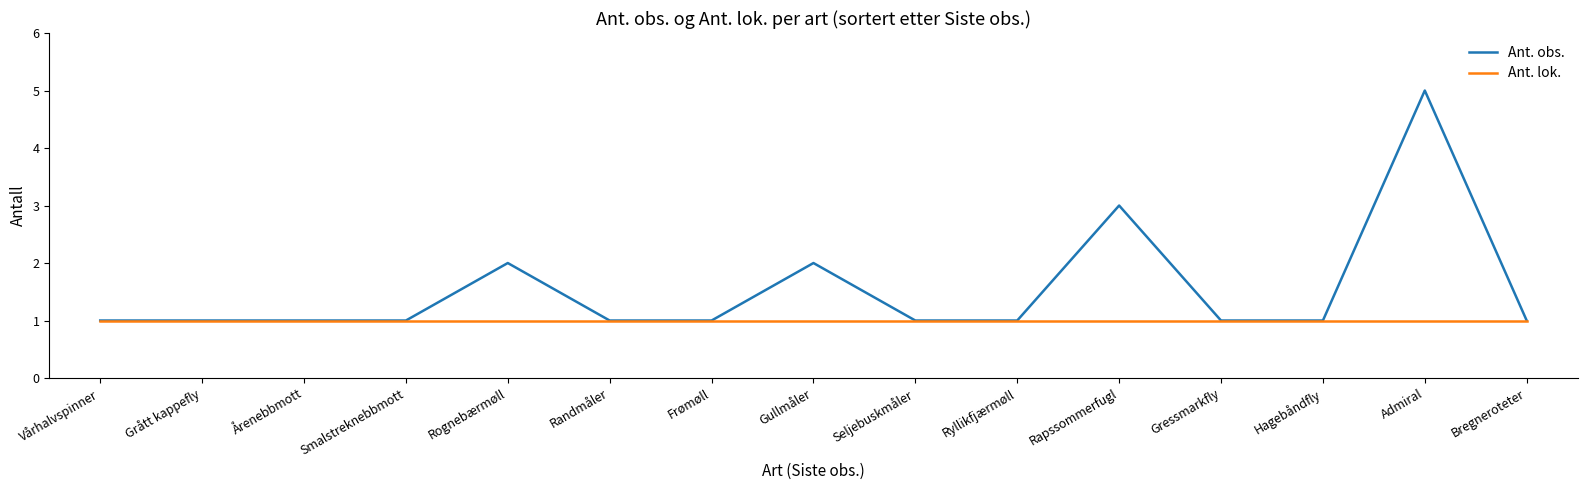

What position from the left is Hagebåndfly?

13